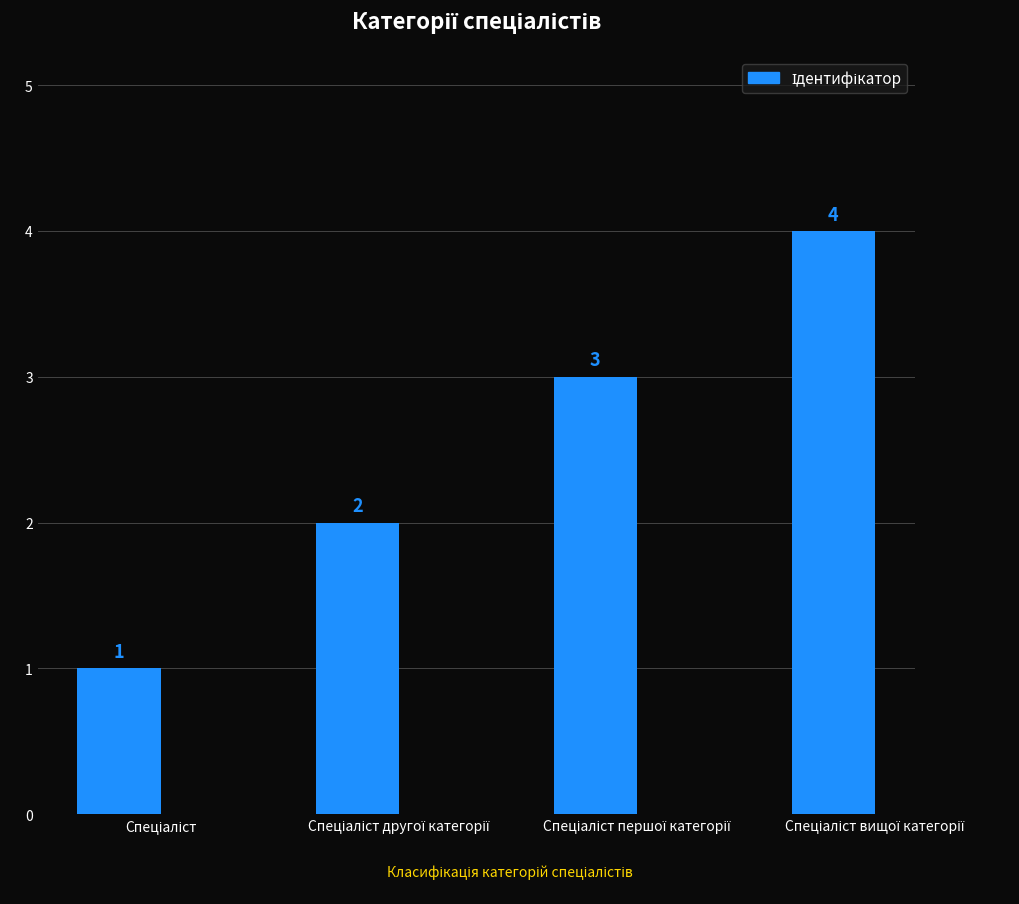

Are the bars grouped side by side (vs. stacked)?

No